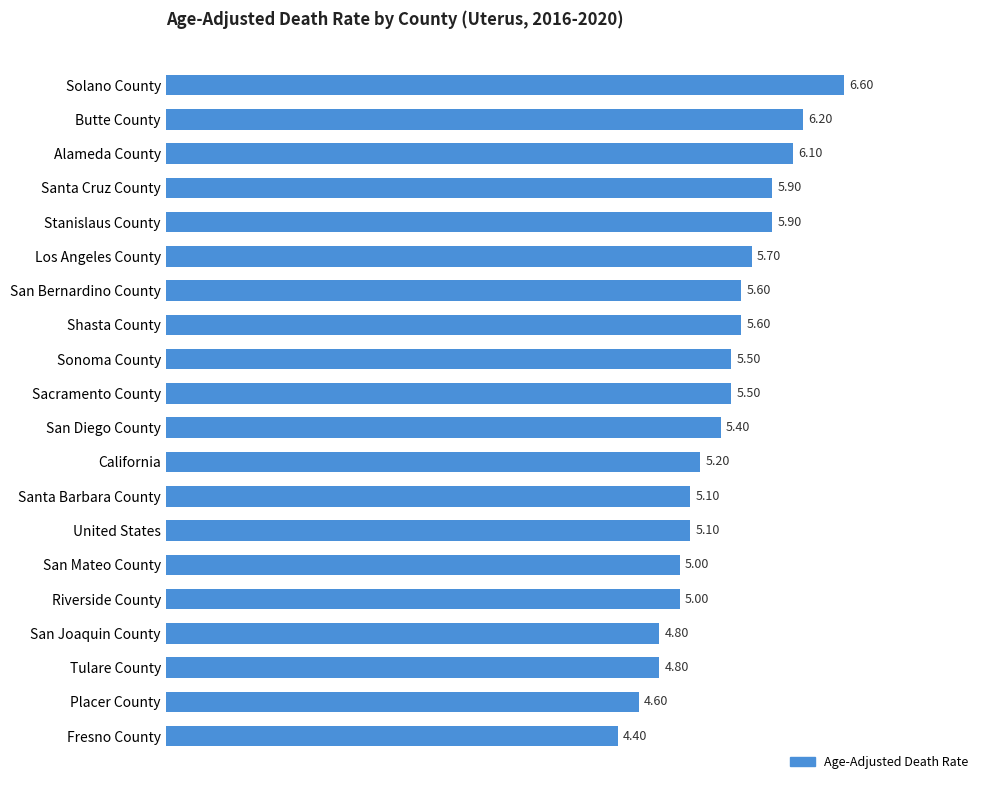

Which category has the highest value across all series?

Solano County